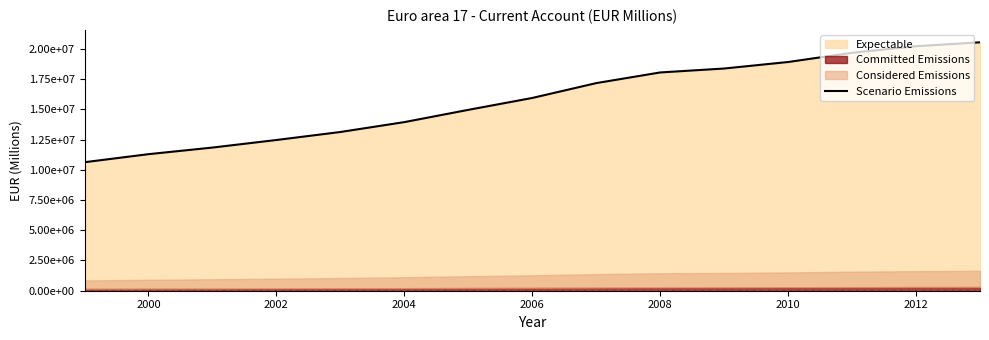

What is the sum of the values at 2002 and 2010?

31381239.1